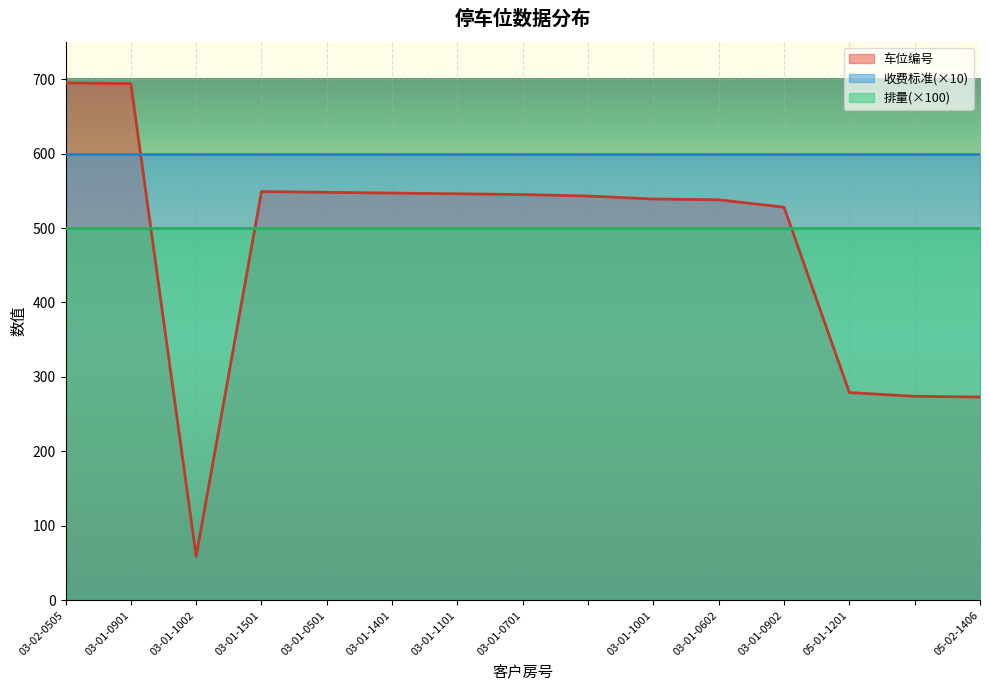

True or false: 排量 and 车位编号 cross at least once.

False